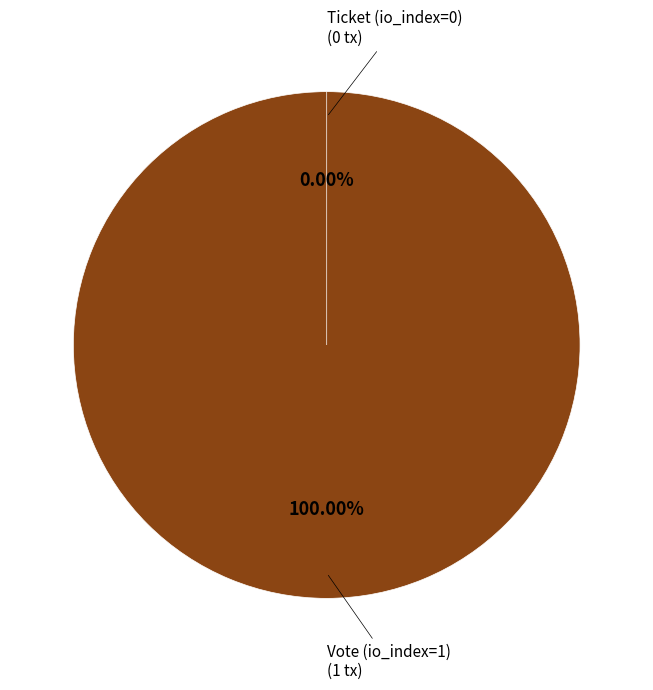

True or false: Ticket (io_index=0) accounts for 0% of the total.

True